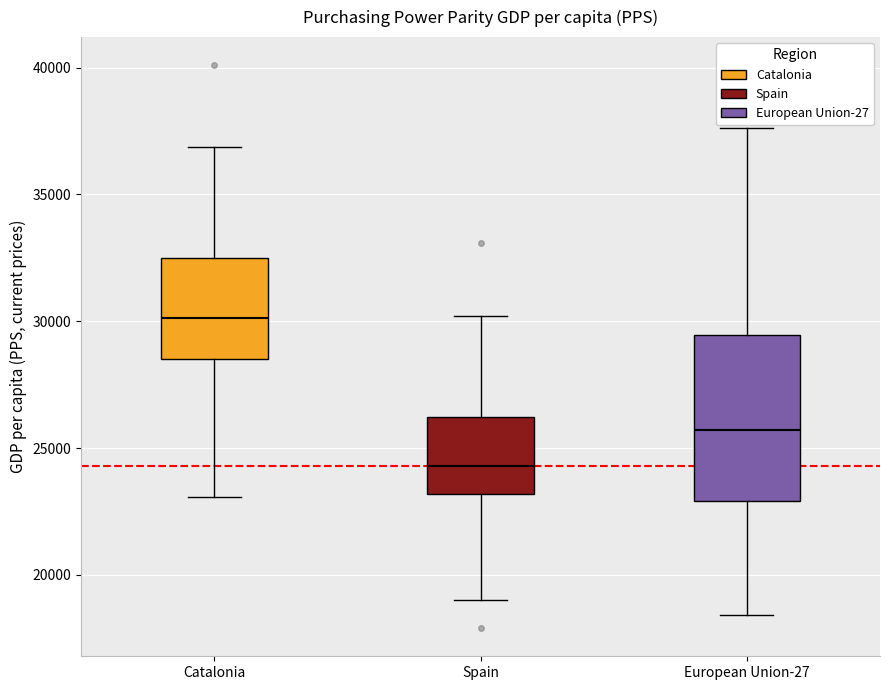

Reading left to right, transcribe this box plot: for each box, give where its median line is, the range the box spans, and where its two whiskers end, as read against the y-axis. The values are not printed on the chart, so give them approximately, as read against the axis.

Catalonia: median 30000, box 28500 to 32500, whiskers 23000 to 37000
Spain: median 24500, box 23000 to 26000, whiskers 19000 to 30000
European Union-27: median 25500, box 23000 to 29500, whiskers 18500 to 37500